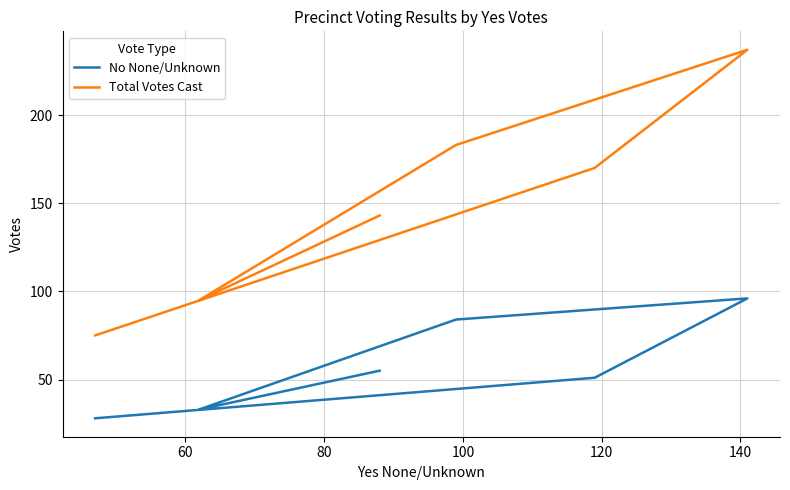

How many interior local valleys does the No None/Unknown series have?

1